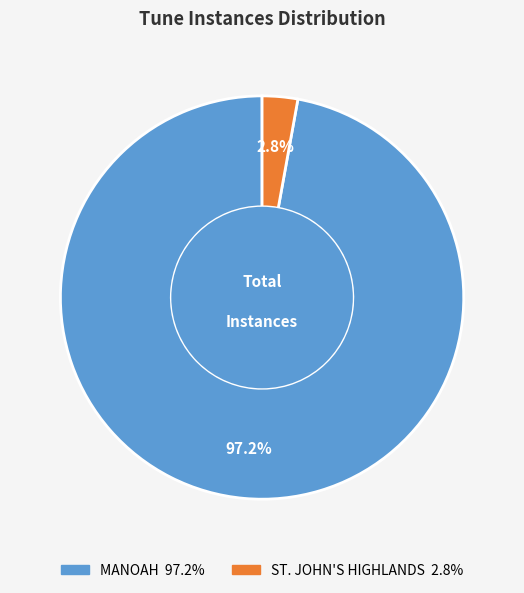

To the nearest percent, what percentage of the pie is MANOAH?

97%